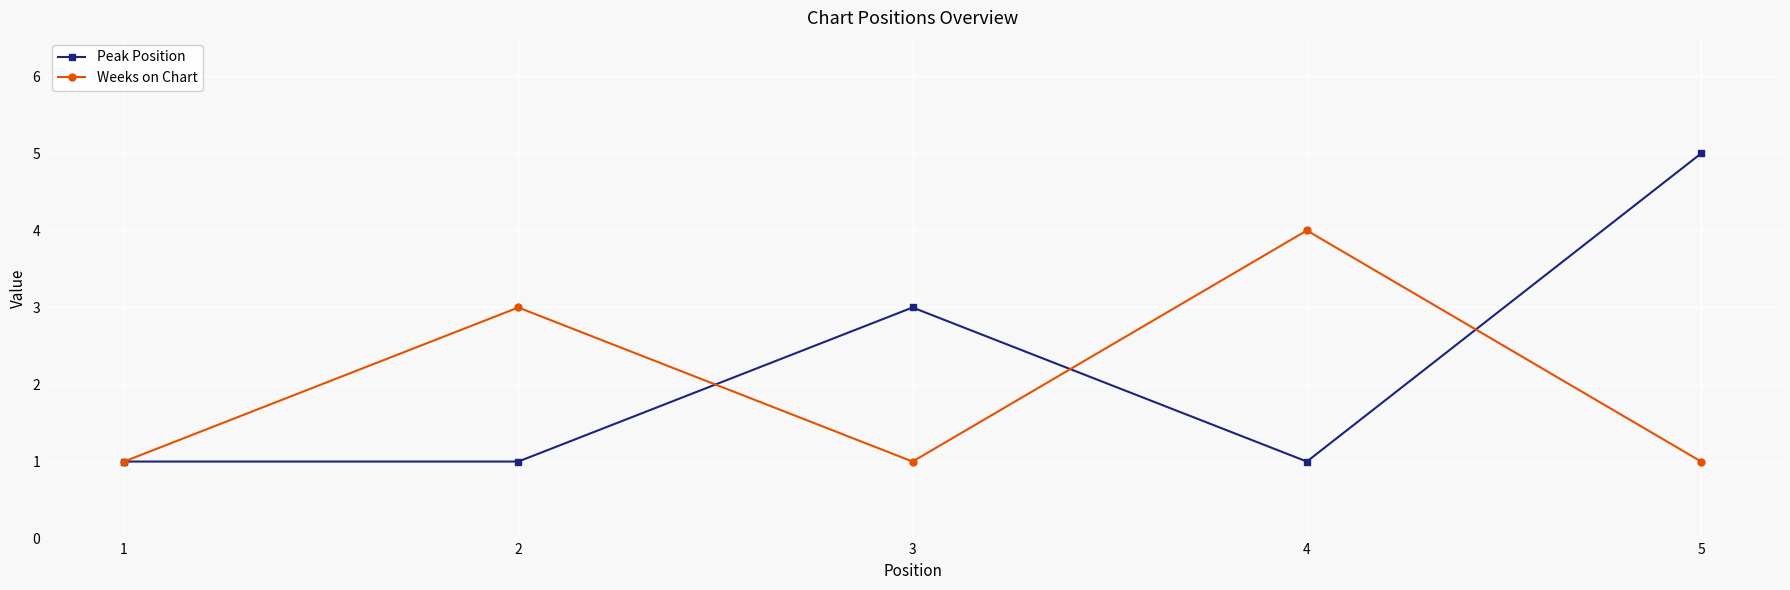

Reading left to right, list all the values displayed in this chart.

Peak Position: 1	1	3	1	5
Weeks on Chart: 1	3	1	4	1